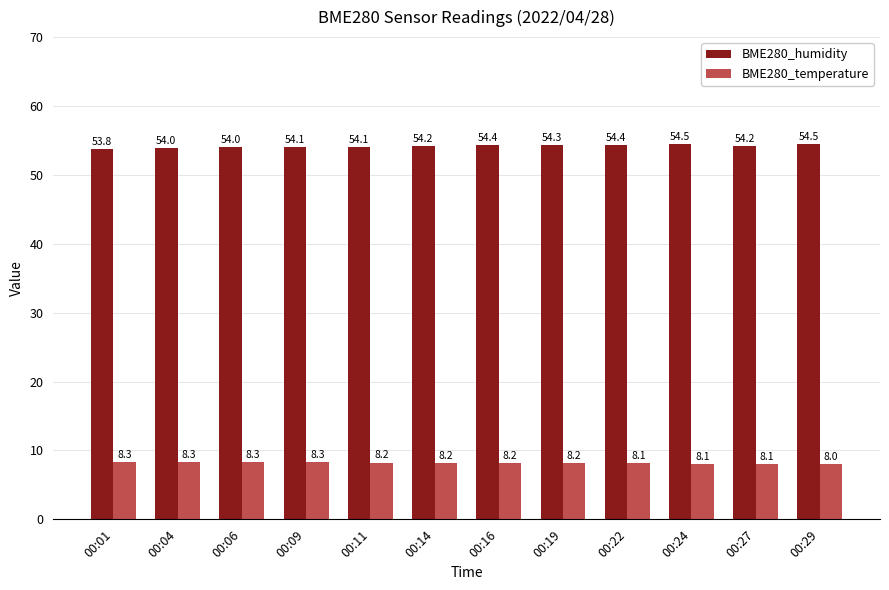

What is the difference between the maximum and minimum values in the BME280_temperature series?

0.3